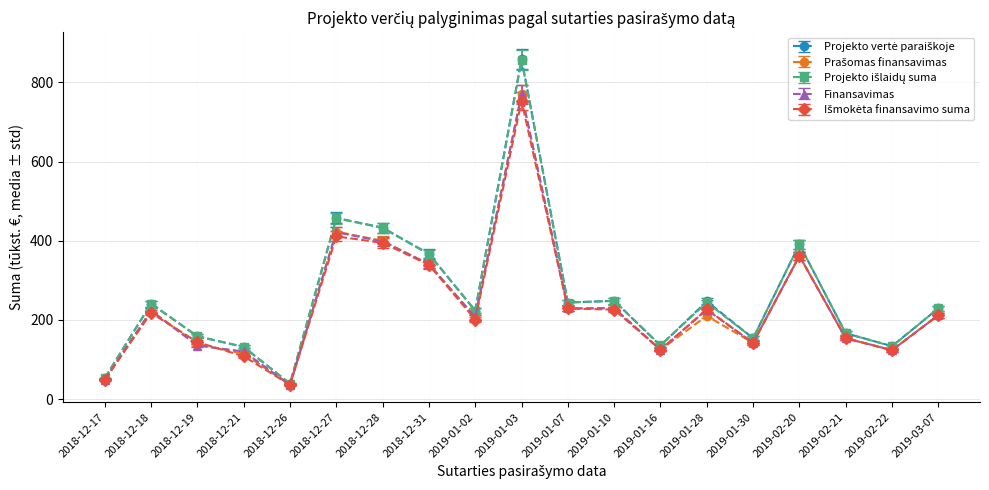

What is the value of the Finansavimas point at the 16th from the left?

361.7